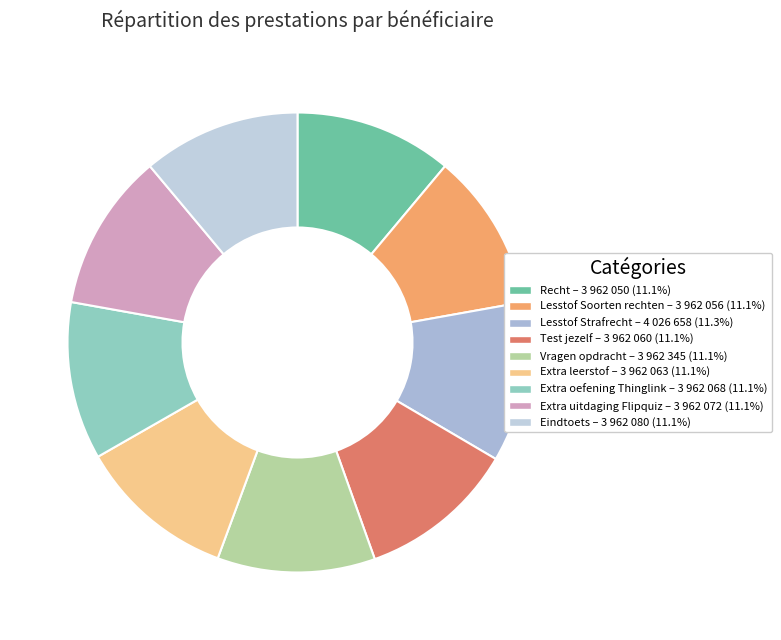

What percentage do Recht and Eindtoets together represent?

22.2%